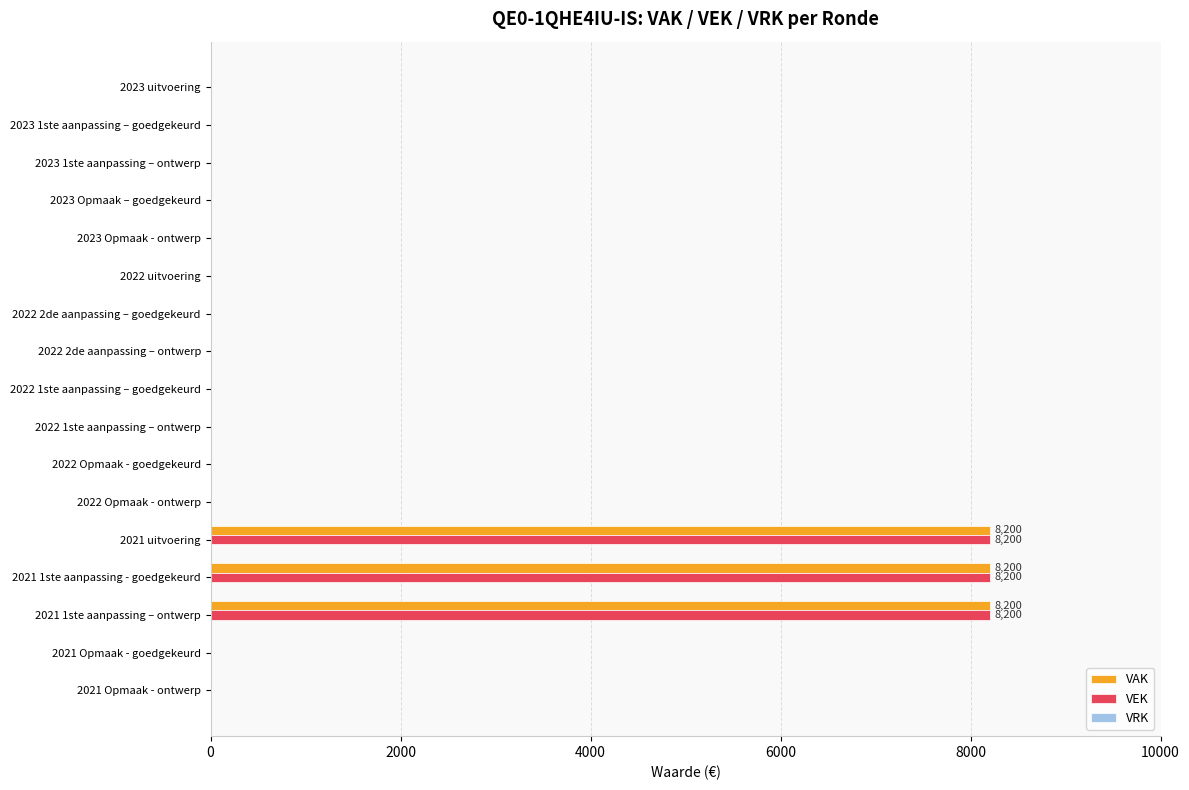

What is the maximum value for VAK?

8200